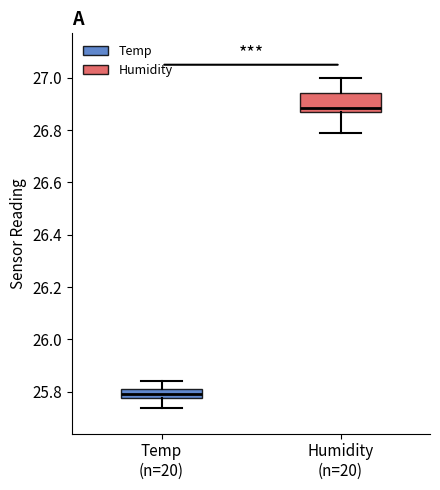

Where is the lower edge of the box for Humidity (n=20) on the y-axis? The values are not printed on the chart, so give them approximately, as read against the axis.

26.86